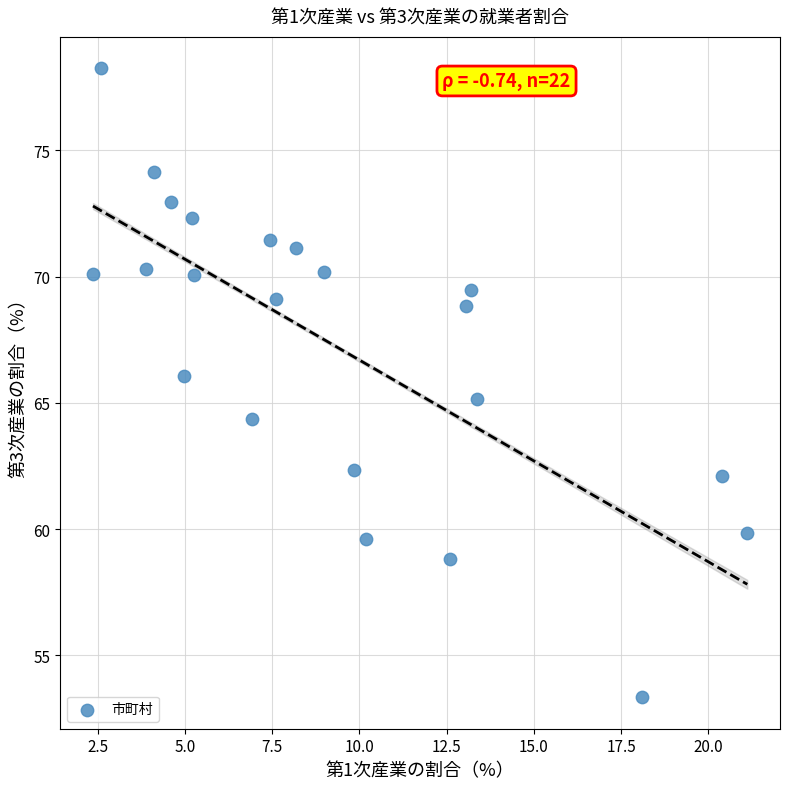

What is the range of X values (max minus min)?

18.8